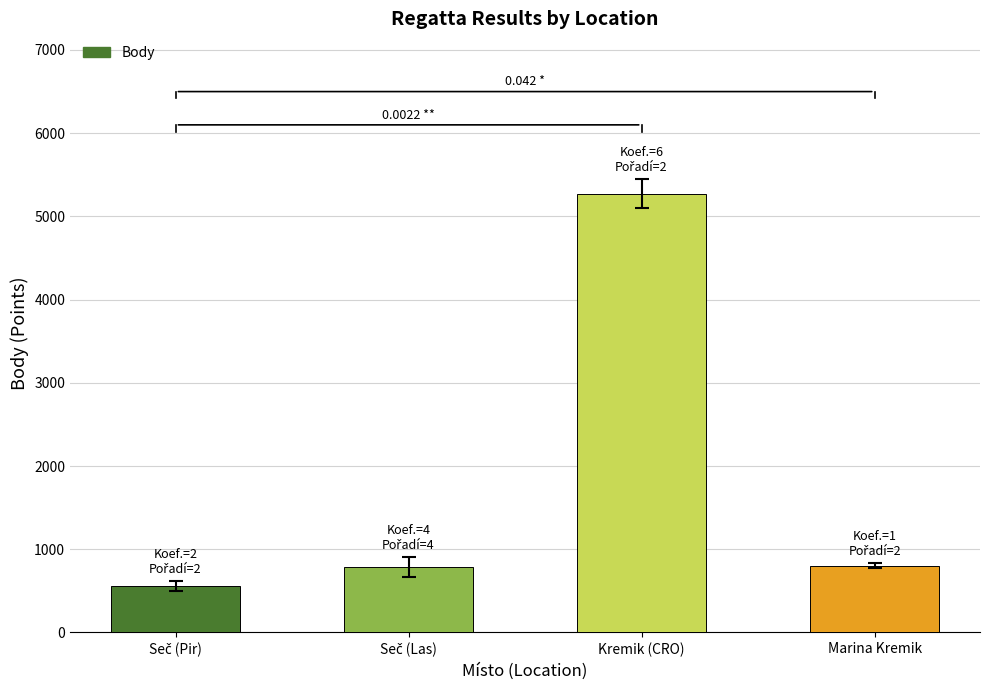

Which label corresponds to the largest value in the chart?

Kremik (CRO)